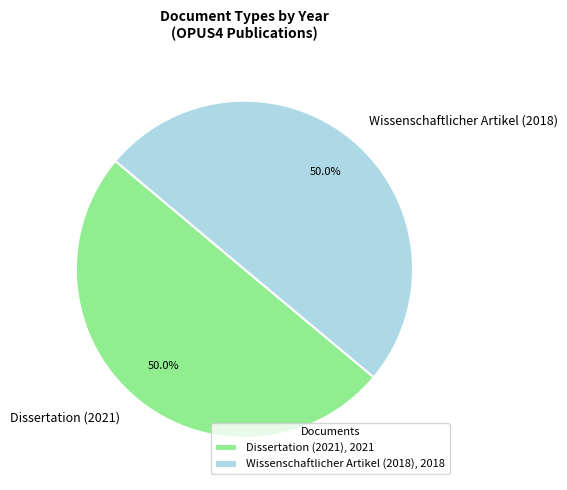

How many segments does this pie chart have?

2